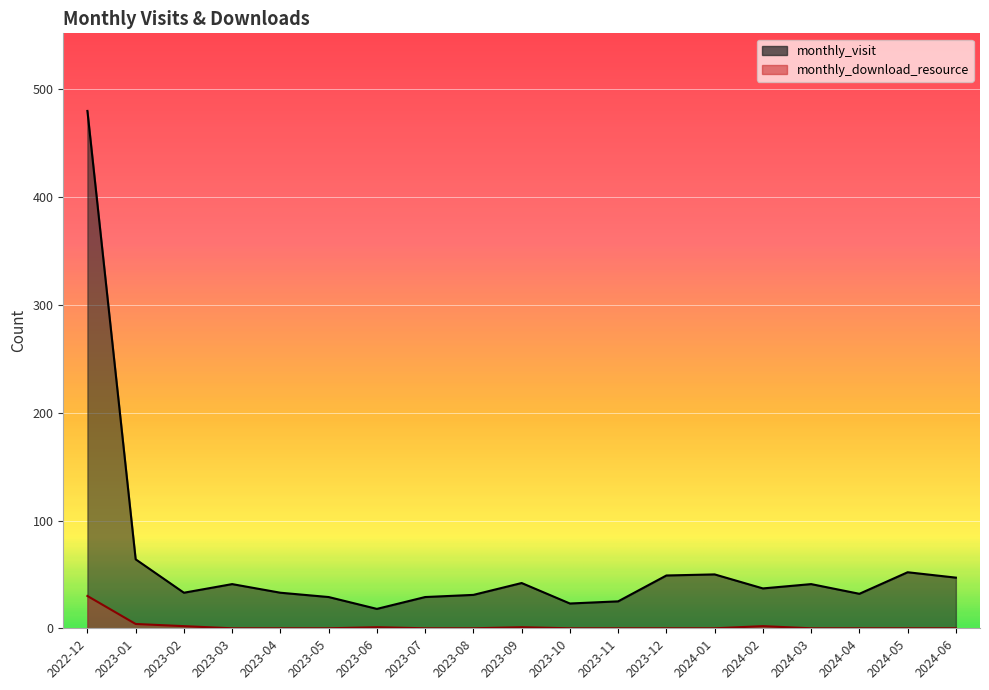

Which series changed the most between 2023-09 and 2023-12?

monthly_visit